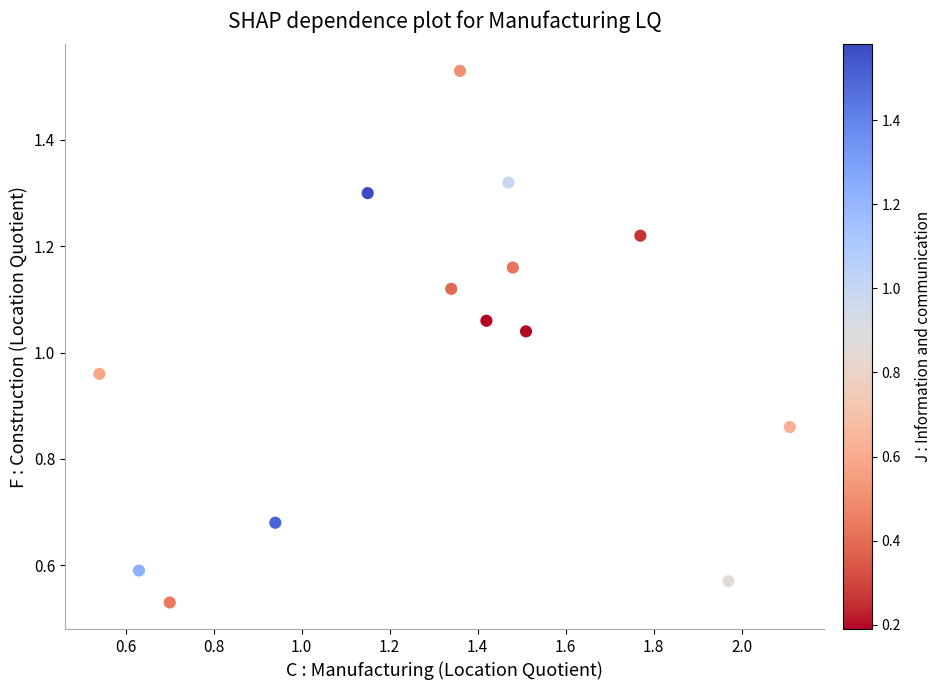

What is the range of X values (max minus min)?

1.6